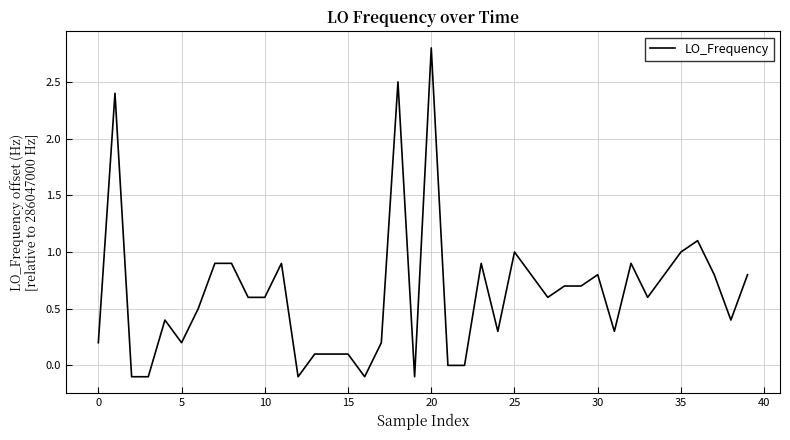

What is the maximum value shown in the chart?

2.8